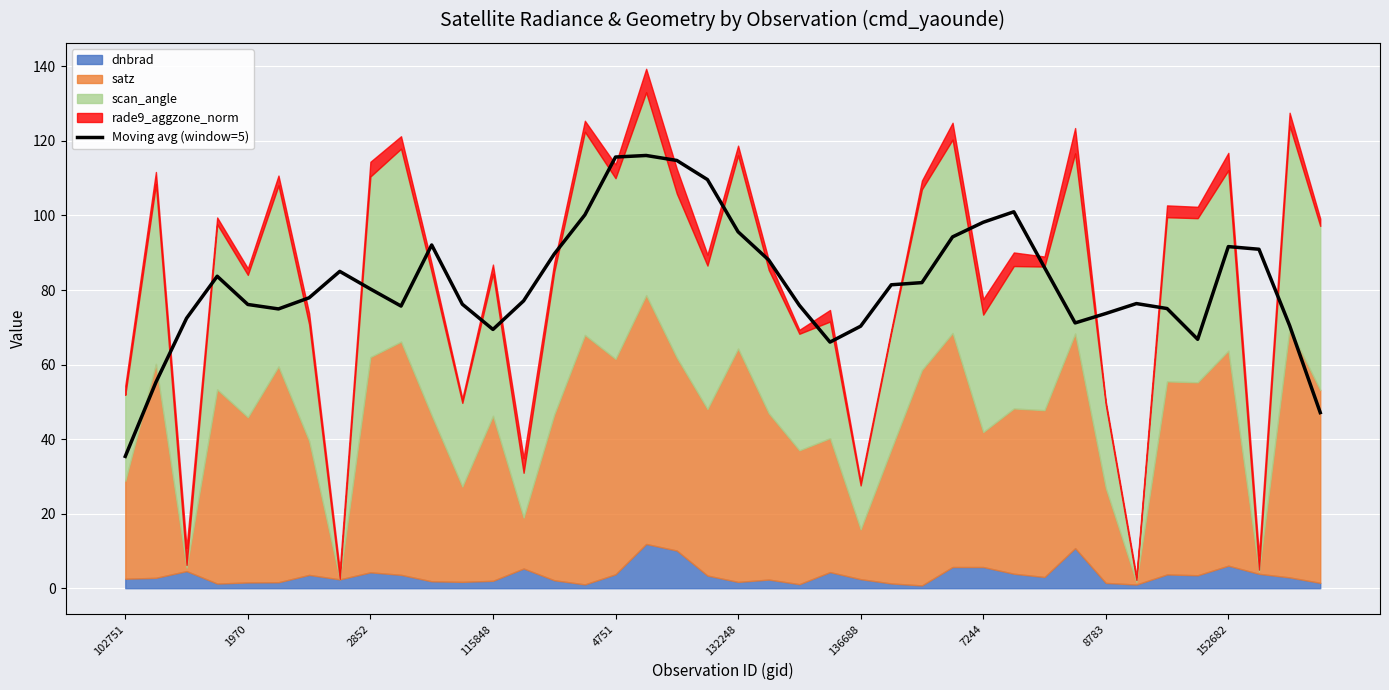

What is the greatest value displayed?

116.1